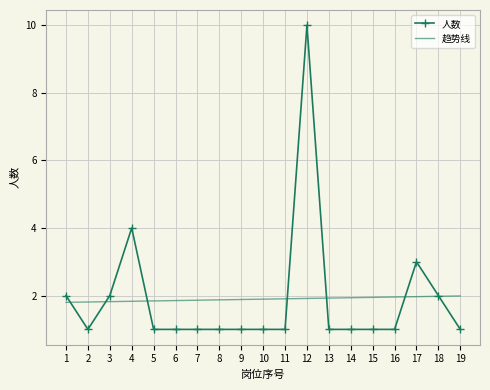

What is the difference between the maximum and minimum values in the 人数 series?

9.0